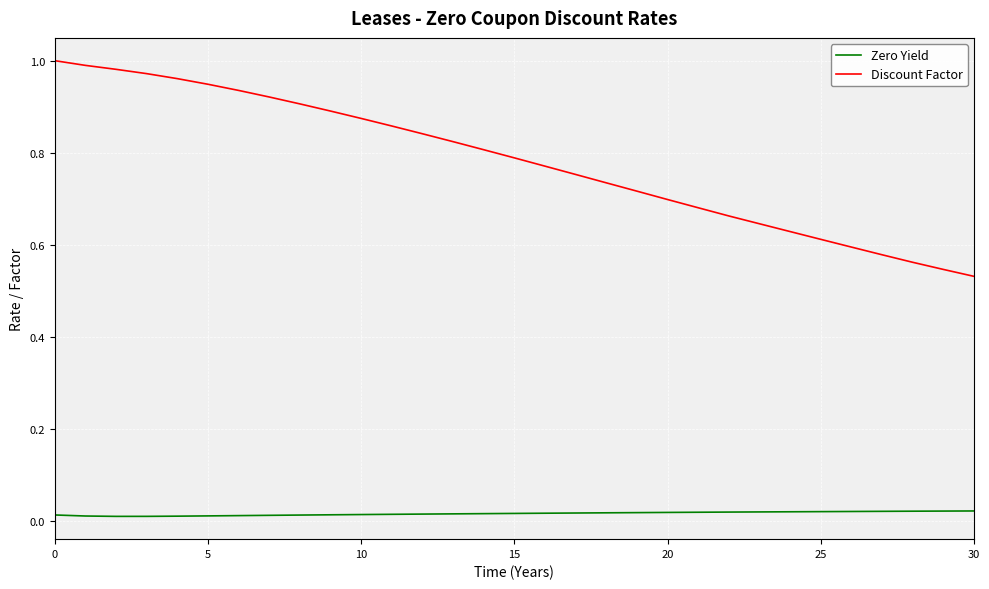

What are all the series names shown in the legend?

Zero Yield, Discount Factor